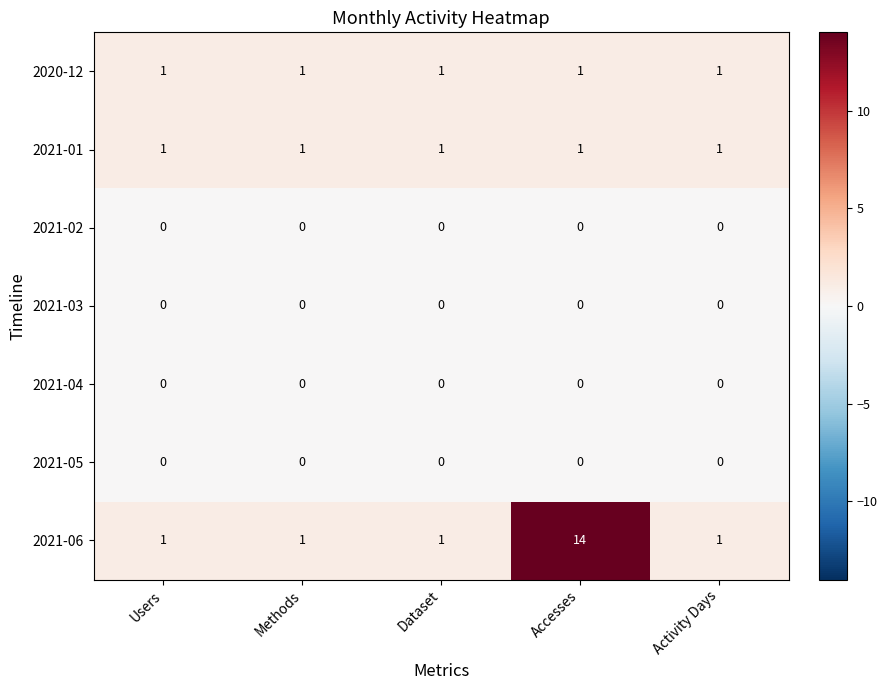

Which series has the largest total across all categories?

2021-06